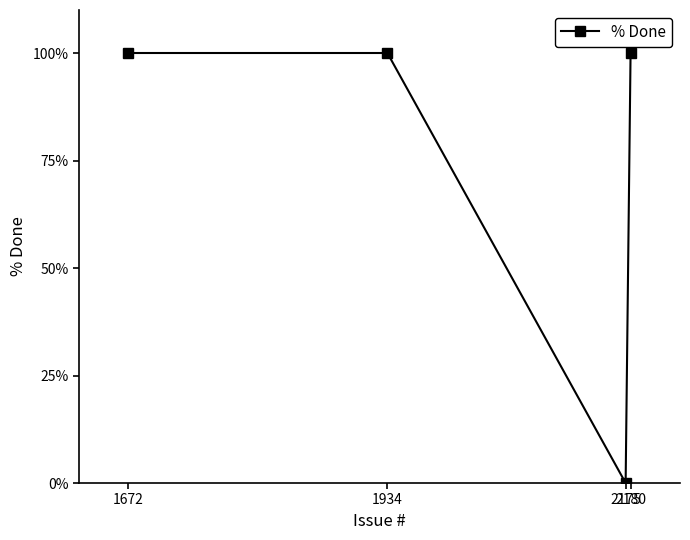

What is the value of the 1st point from the left?

100